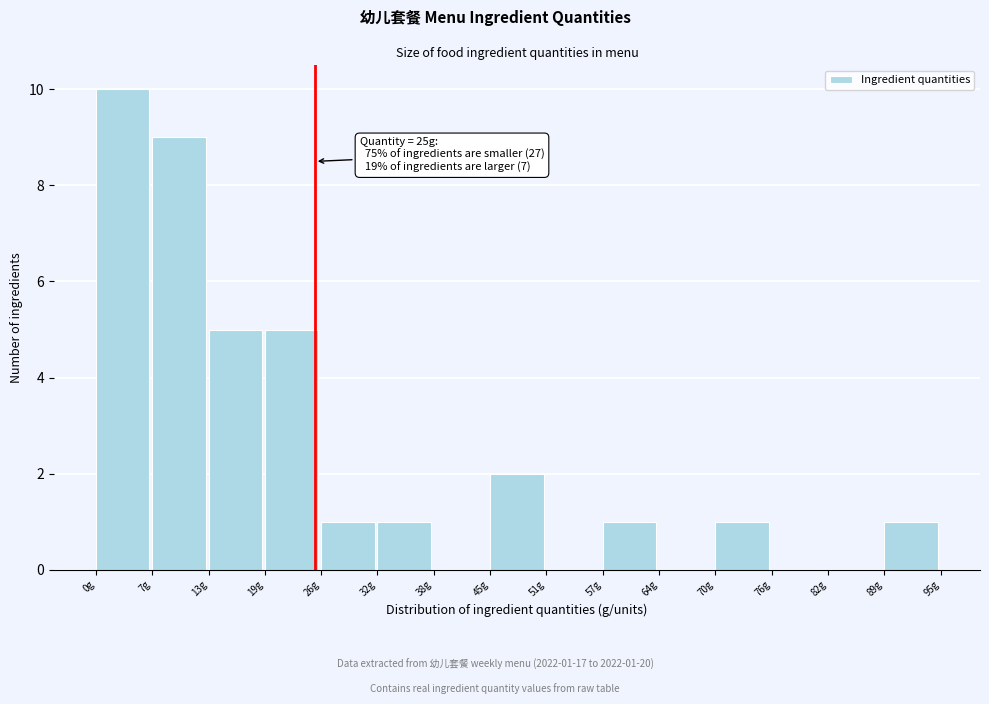

Over which range of the x-axis is the bar tallest?

0.5 to 6.8